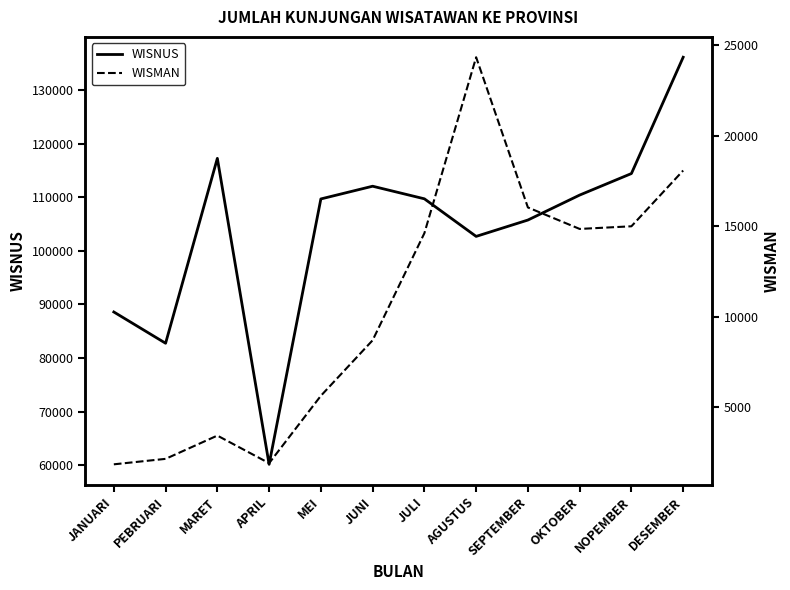

True or false: WISNUS has more than 1 points higher than both neighbors.

True